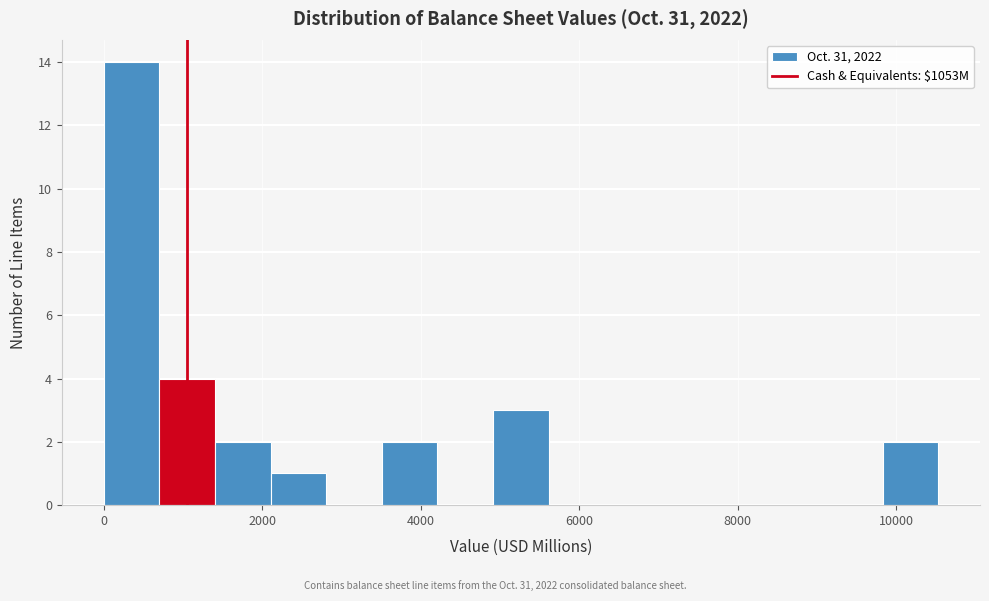

Around what value on the x-axis is the tallest bar? Give the approximate position of its centre, as read against the axis.

400